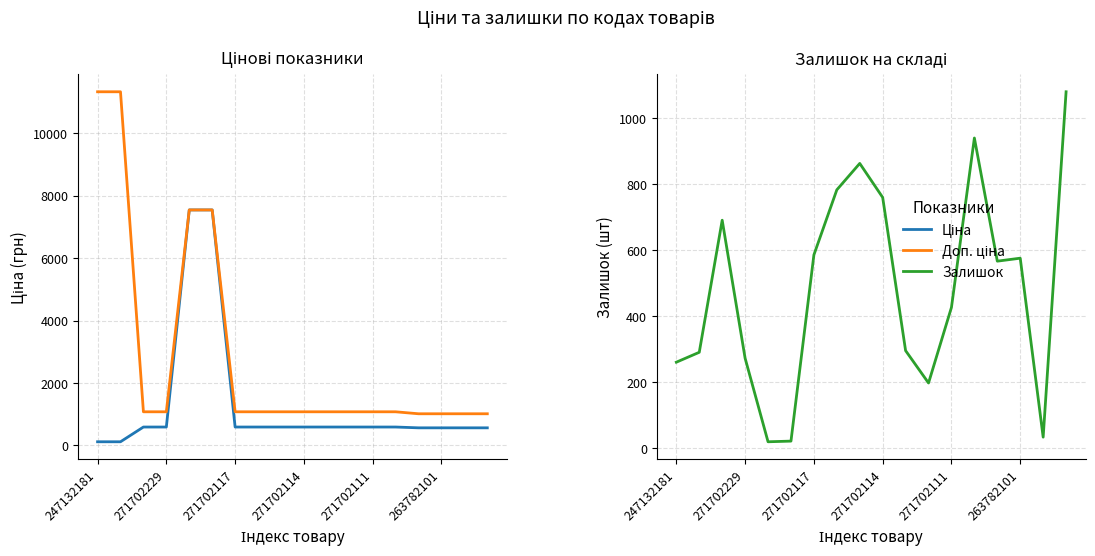

Is the value of Доп. ціна at 11 greater than the value of Ціна at 12?

Yes